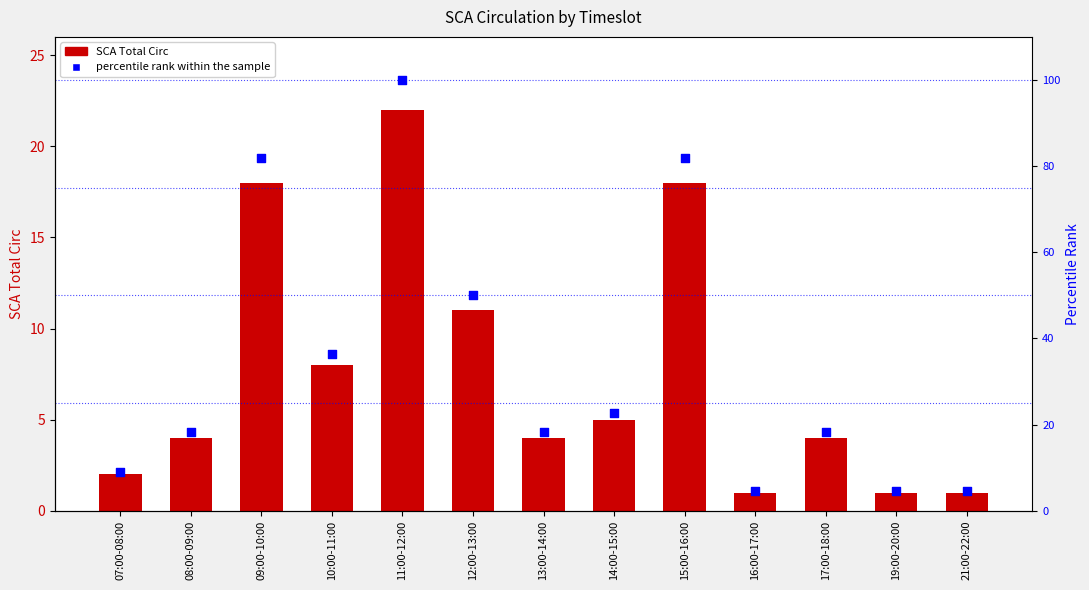

At which category is the sum across all series the highest?

11:00-12:00